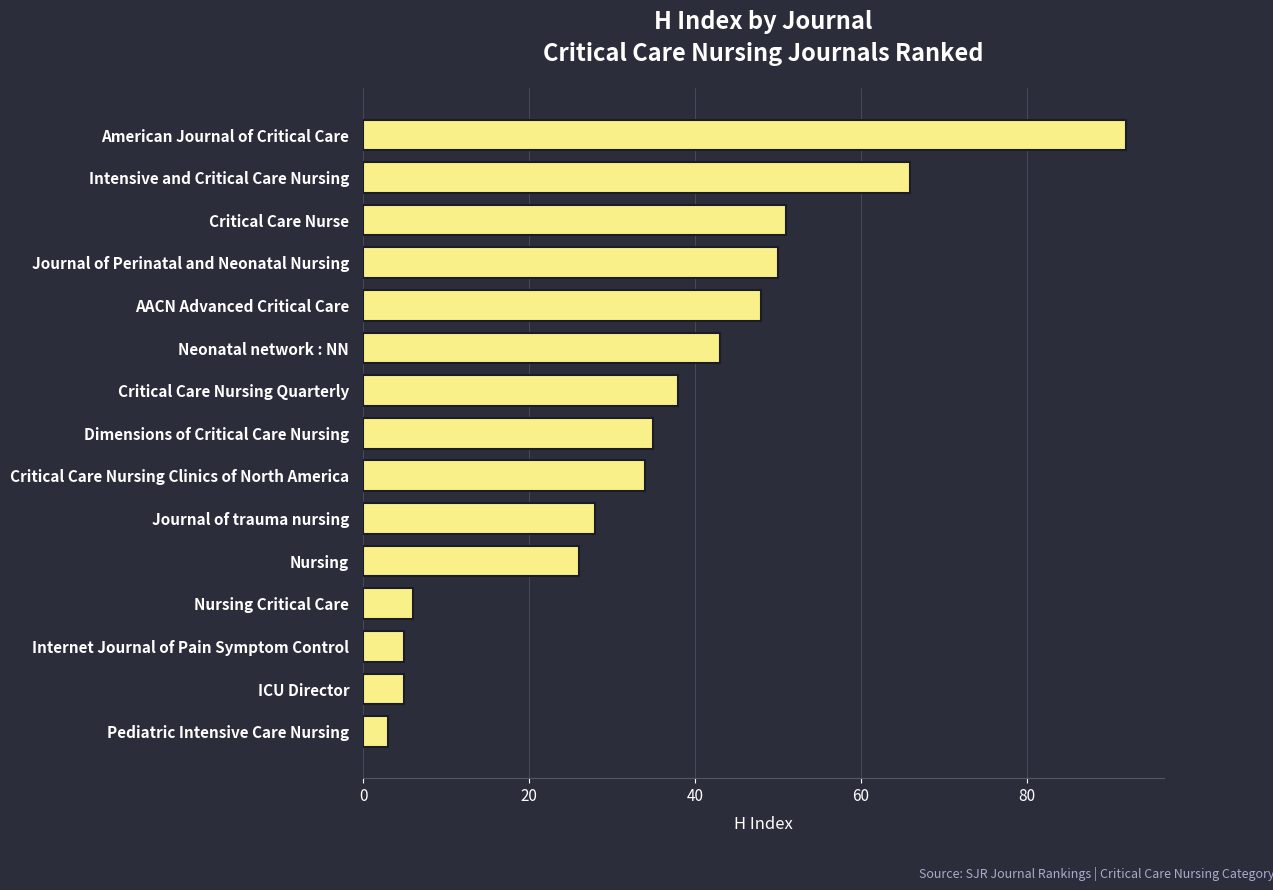

Where is the data nearest to the value 47?

AACN Advanced Critical Care